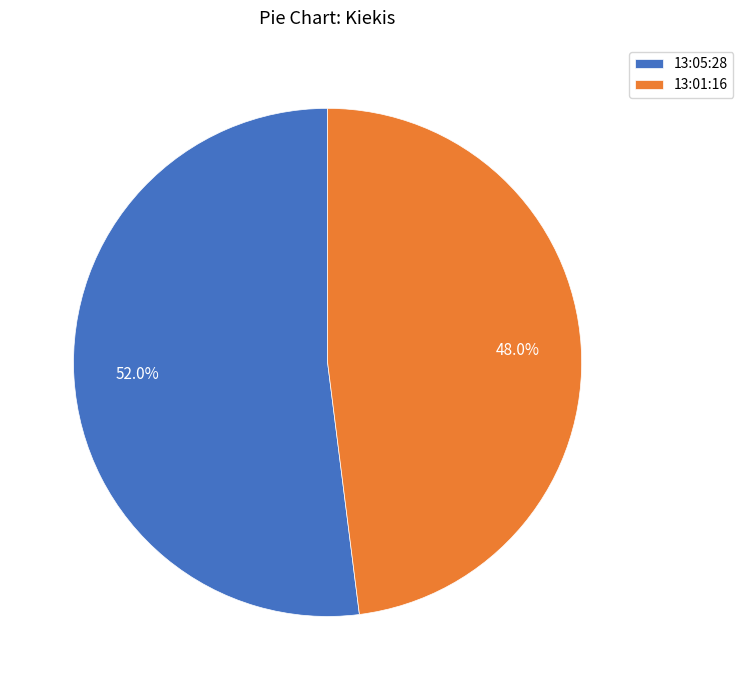

Does 13:05:28 represent more than half of the total?

Yes